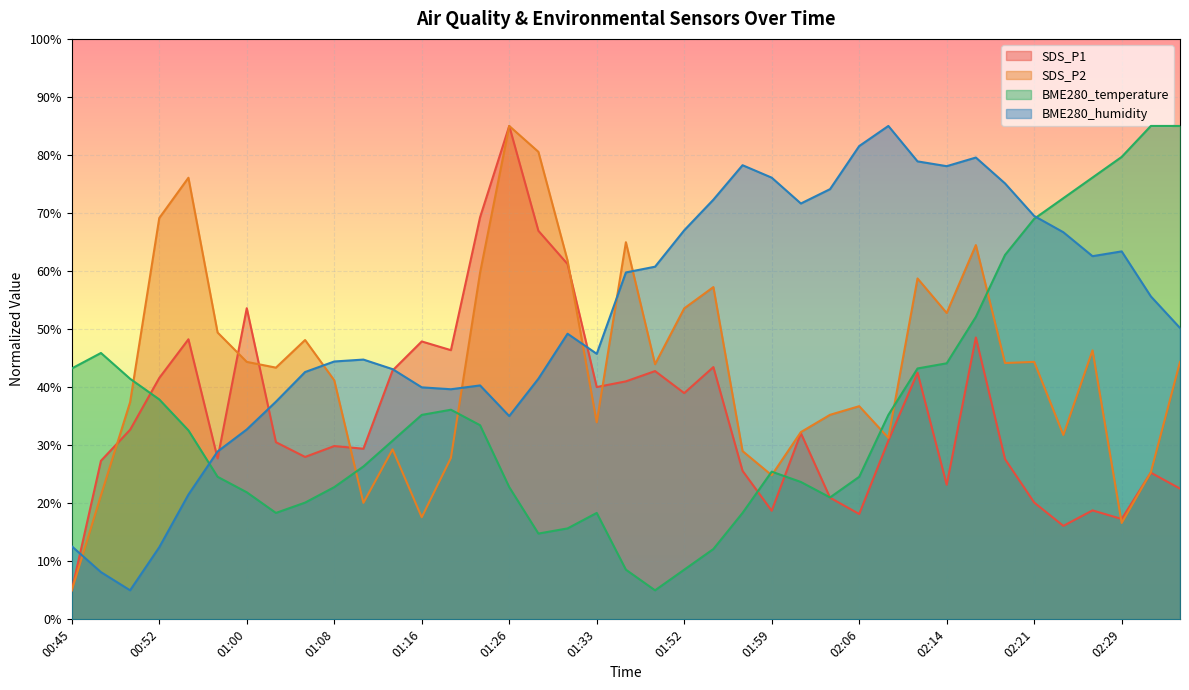

In SDS_P1, how many points are lower than both neighbors (excluding endpoints)?

11